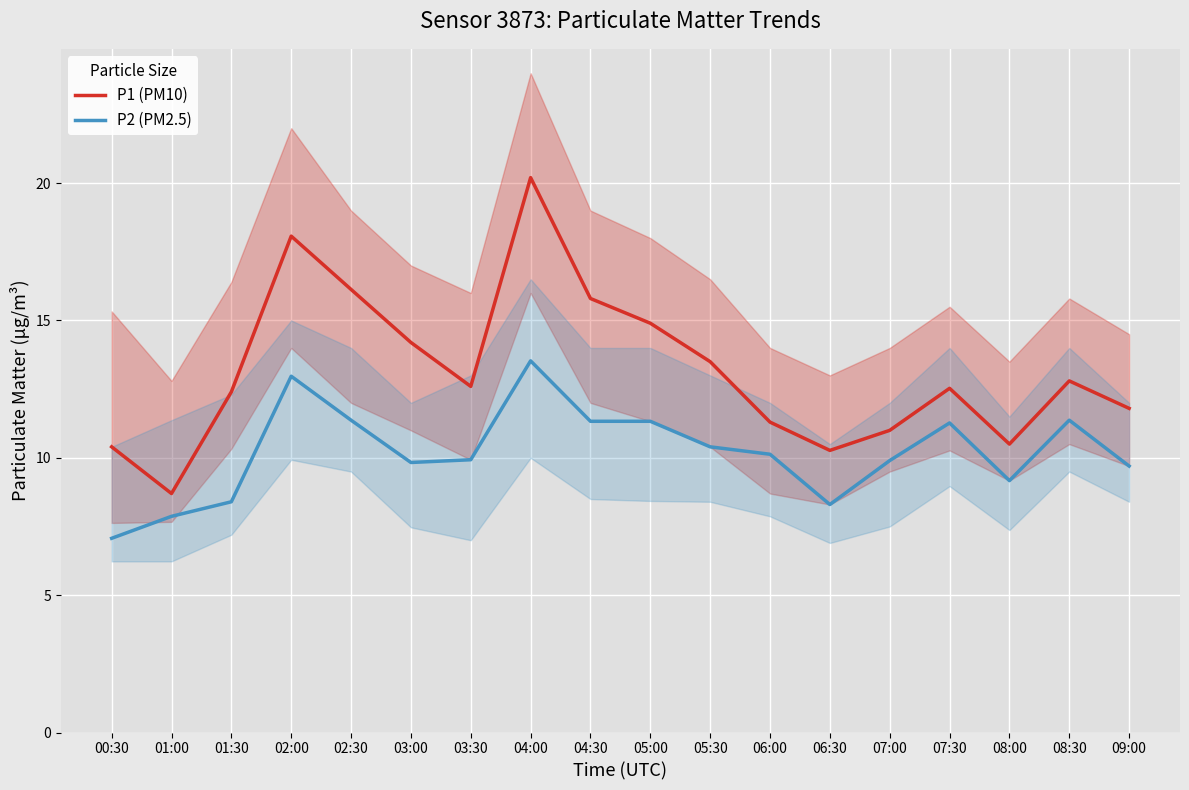

How many lines are shown in the chart?

2